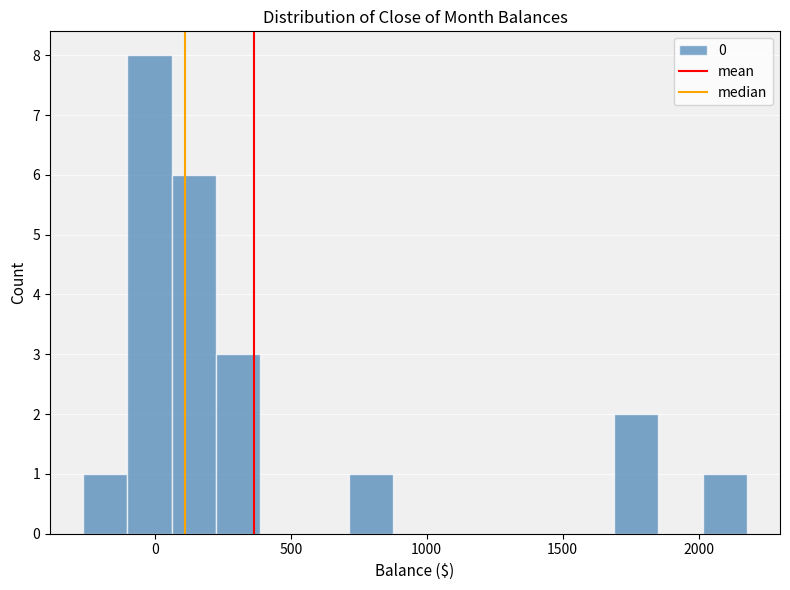

Around what value on the x-axis is the tallest bar? Give the approximate position of its centre, as read against the axis.

0